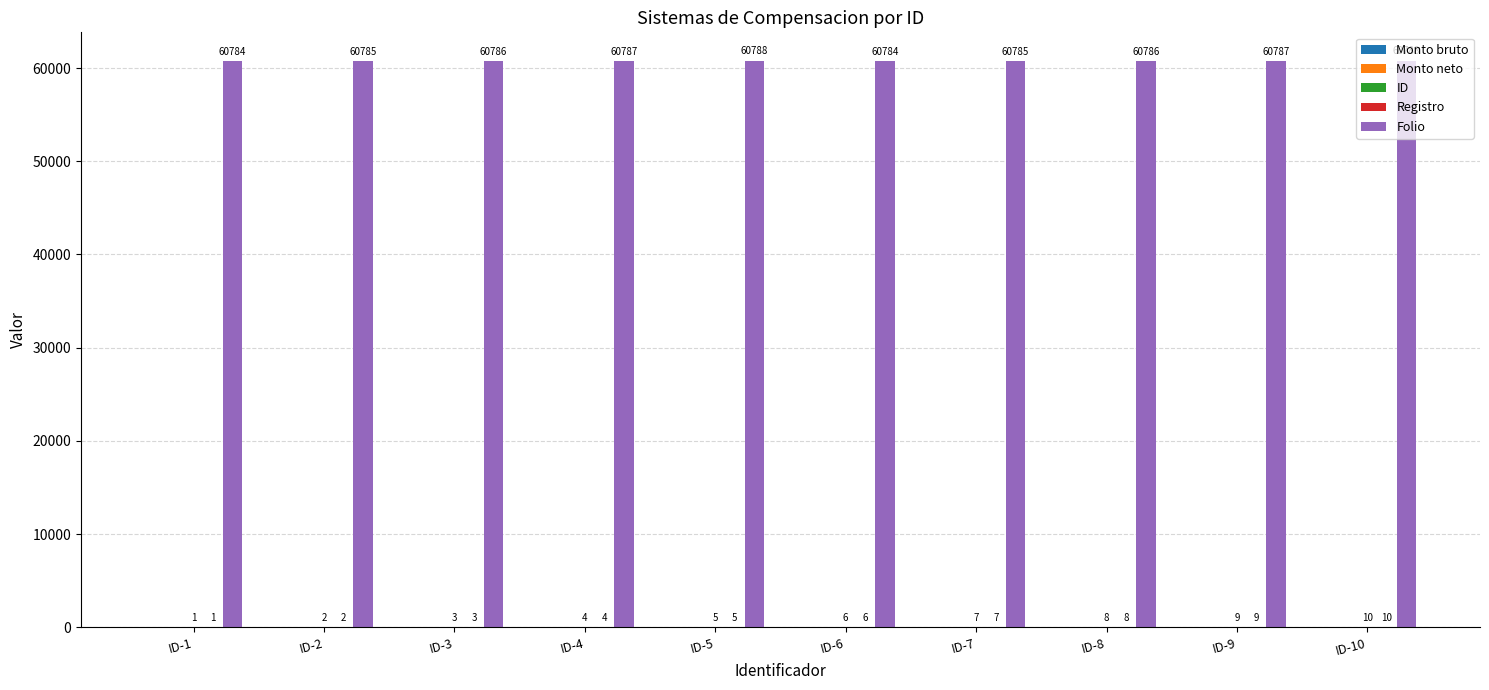

How many Folio values are between 60785 and 60787?

6